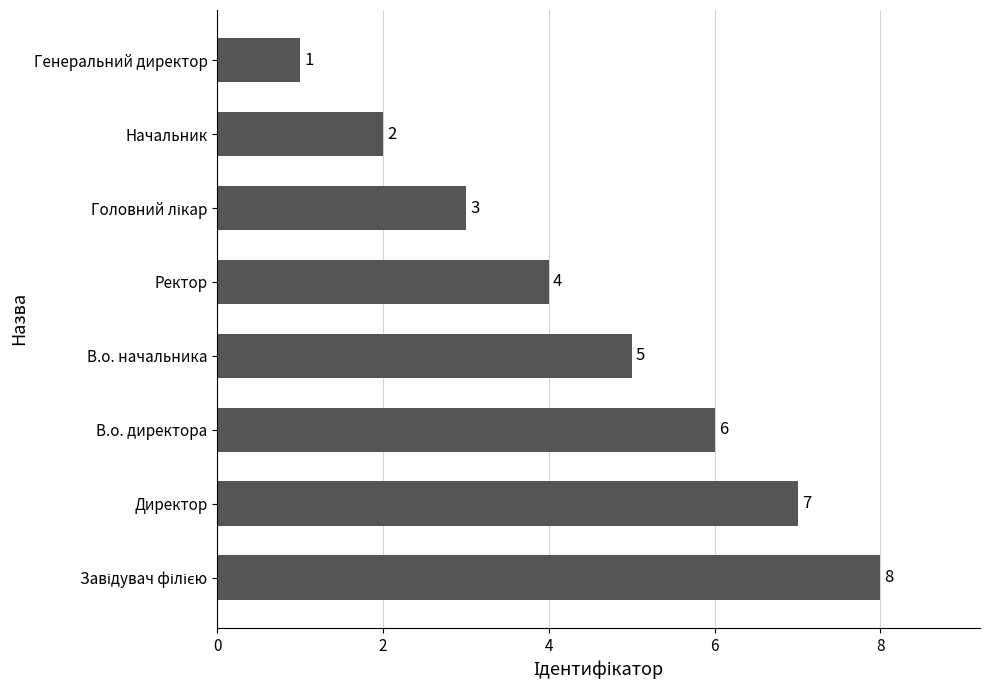

What is the sum of all values?

36